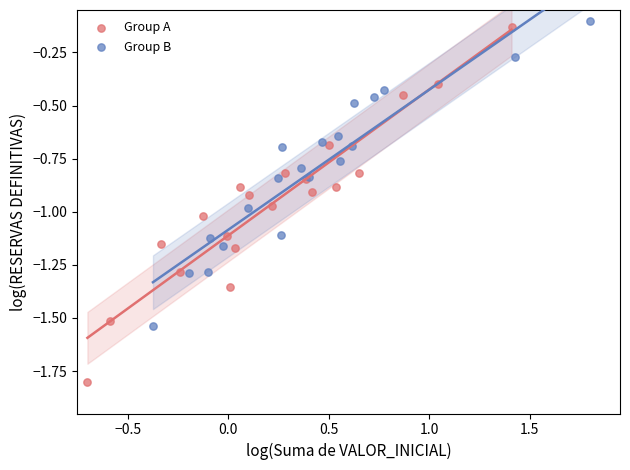

Which series contains the highest Y value?

Group B